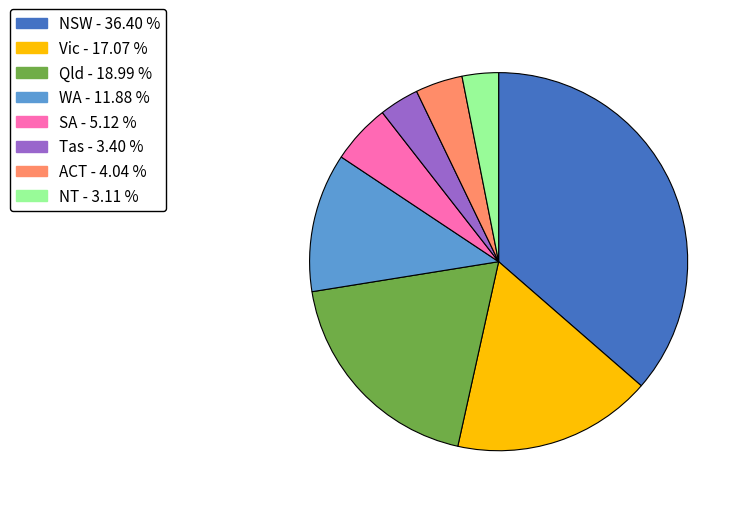

How many slices are in this pie chart?

8